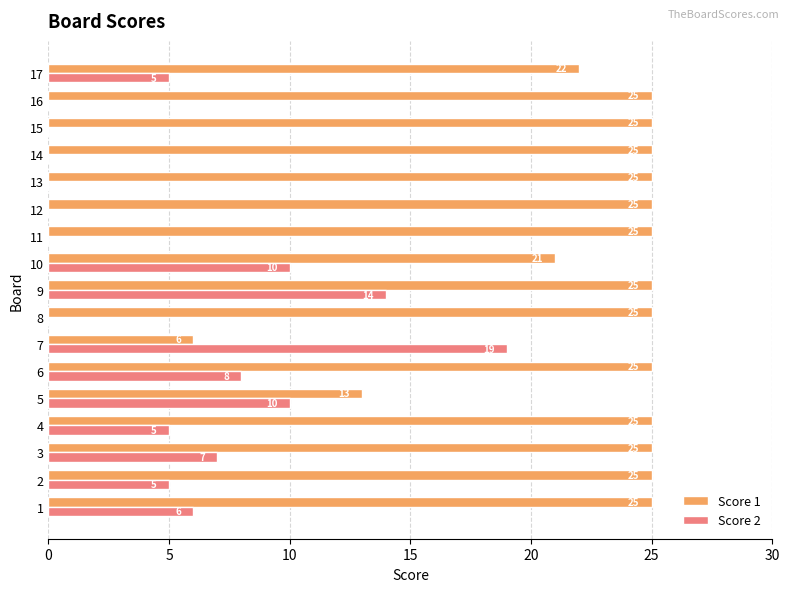

At which category is the sum across all series the highest?

9